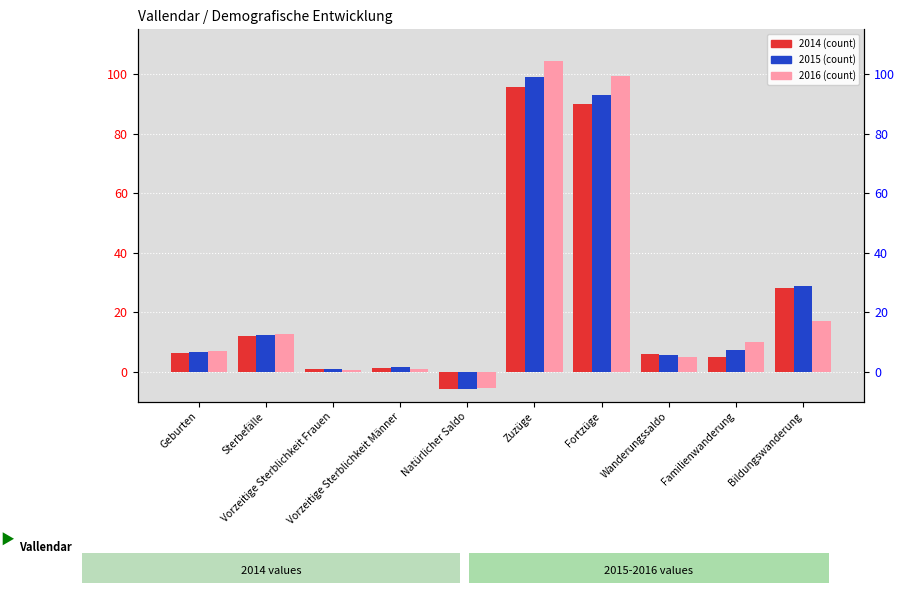

How many bars are there in each group?

3